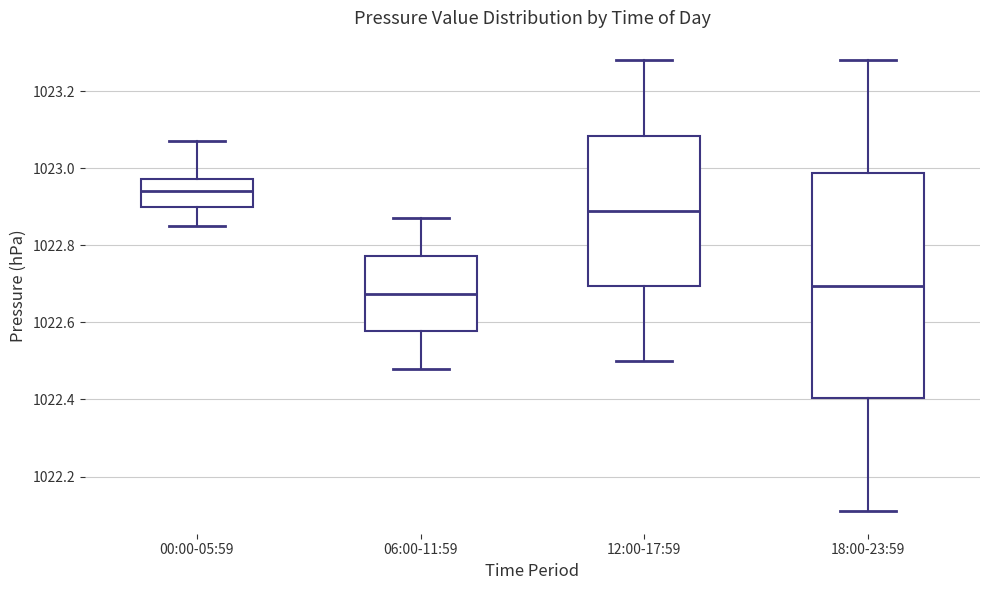

Which box has the highest median line?

00:00-05:59